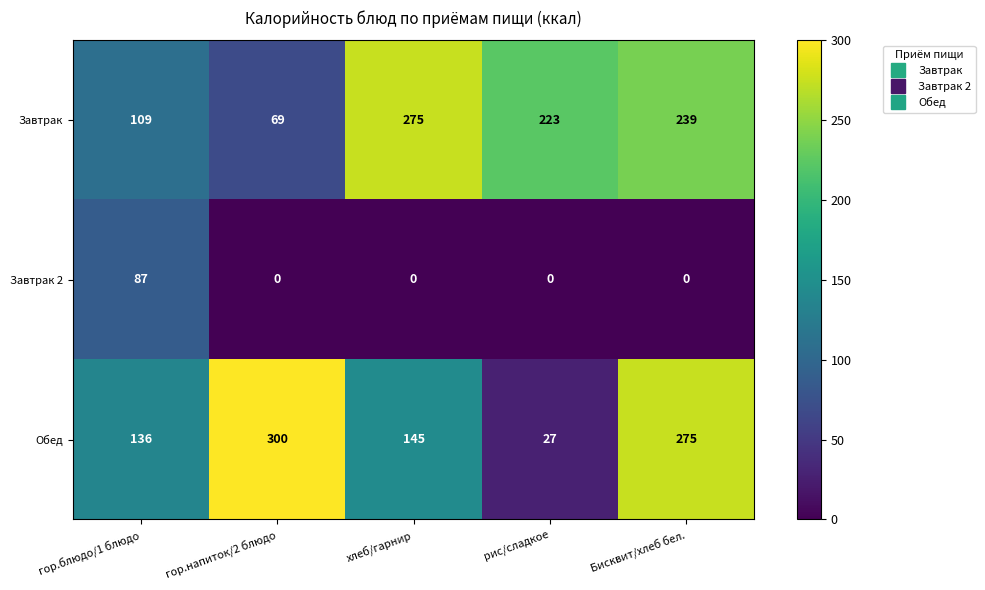

What is the difference between the highest and lowest values at гор.блюдо/1 блюдо?

49